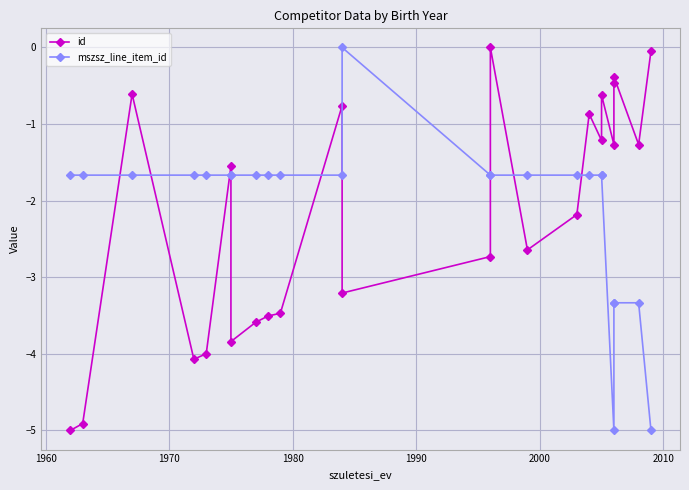

Which series has the widest spread of values?

id